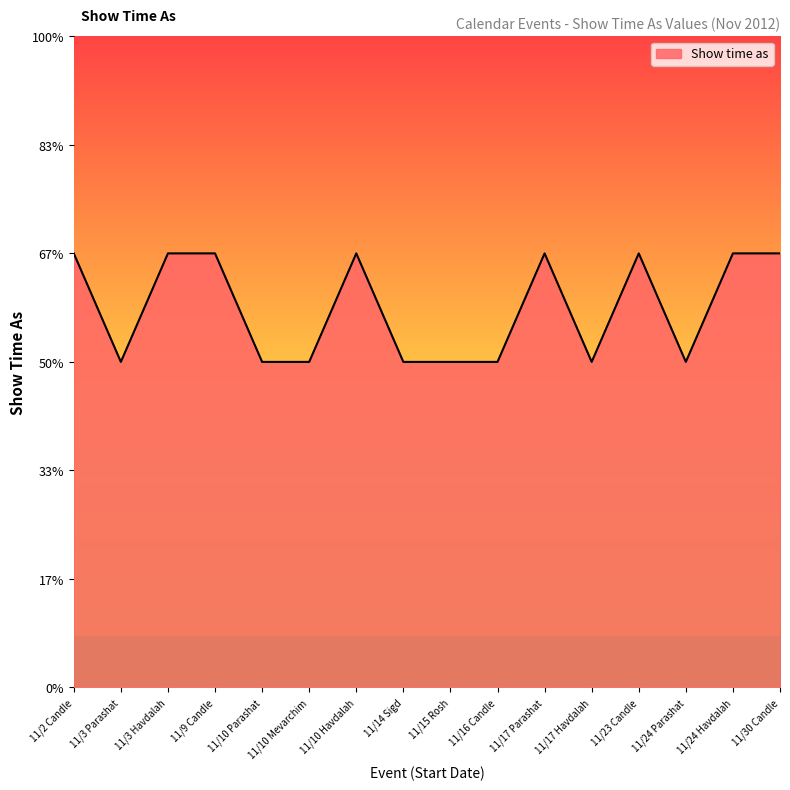

Rank the categories by value from highest to lowest.

11/2 Candle, 11/3 Havdalah, 11/9 Candle, 11/10 Havdalah, 11/17 Parashat, 11/23 Candle, 11/24 Havdalah, 11/30 Candle, 11/3 Parashat, 11/10 Parashat, 11/10 Mevarchim, 11/14 Sigd, 11/15 Rosh, 11/16 Candle, 11/17 Havdalah, 11/24 Parashat